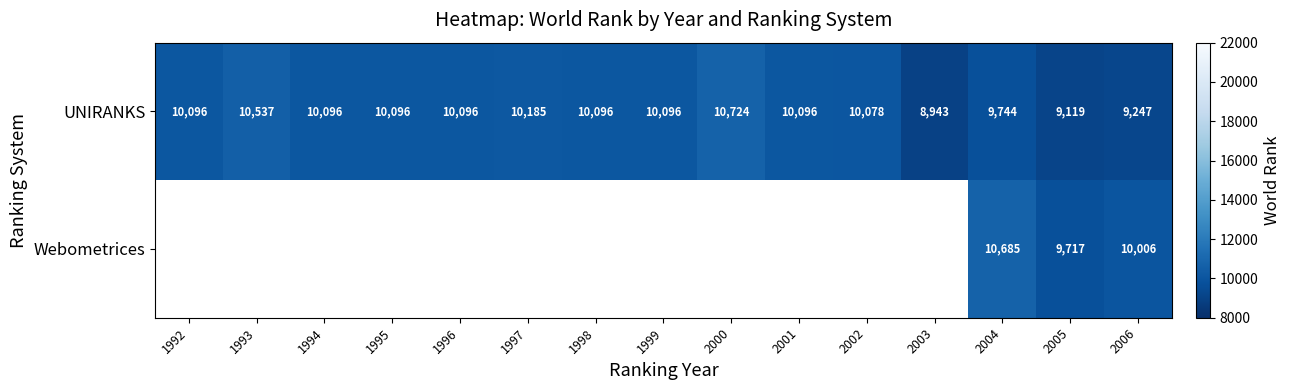

True or false: UNIRANKS has a value of 2415 at 2006.

False